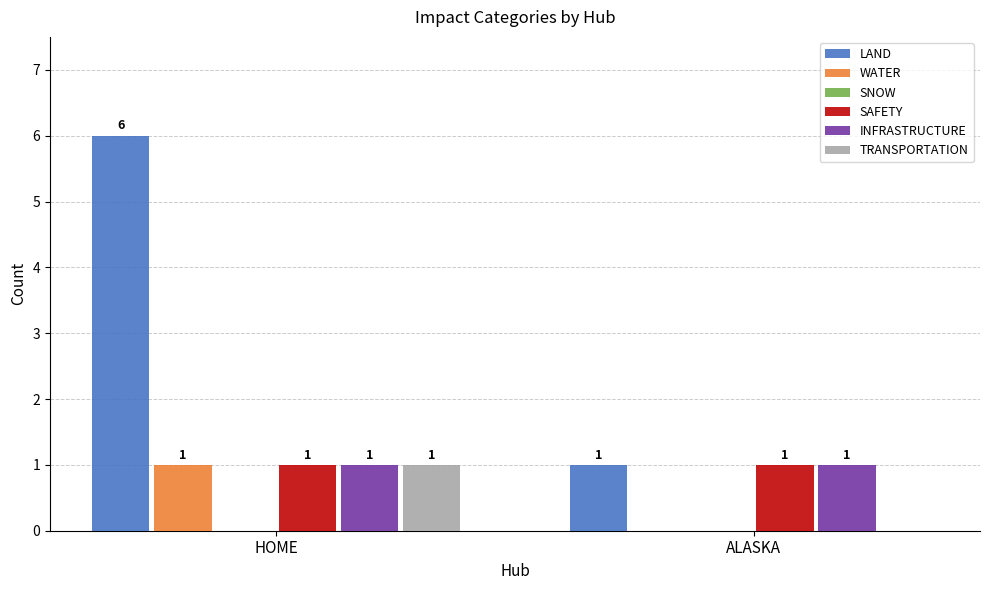

Which series has the largest total across all categories?

LAND